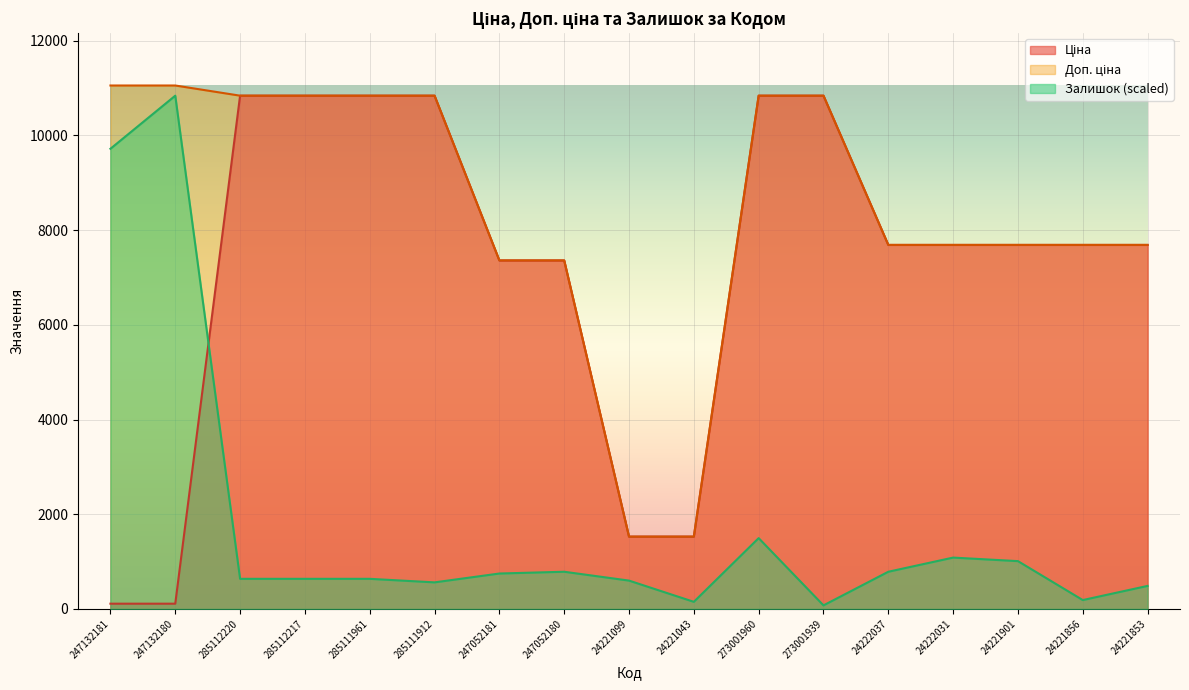

How many lines are shown in the chart?

3